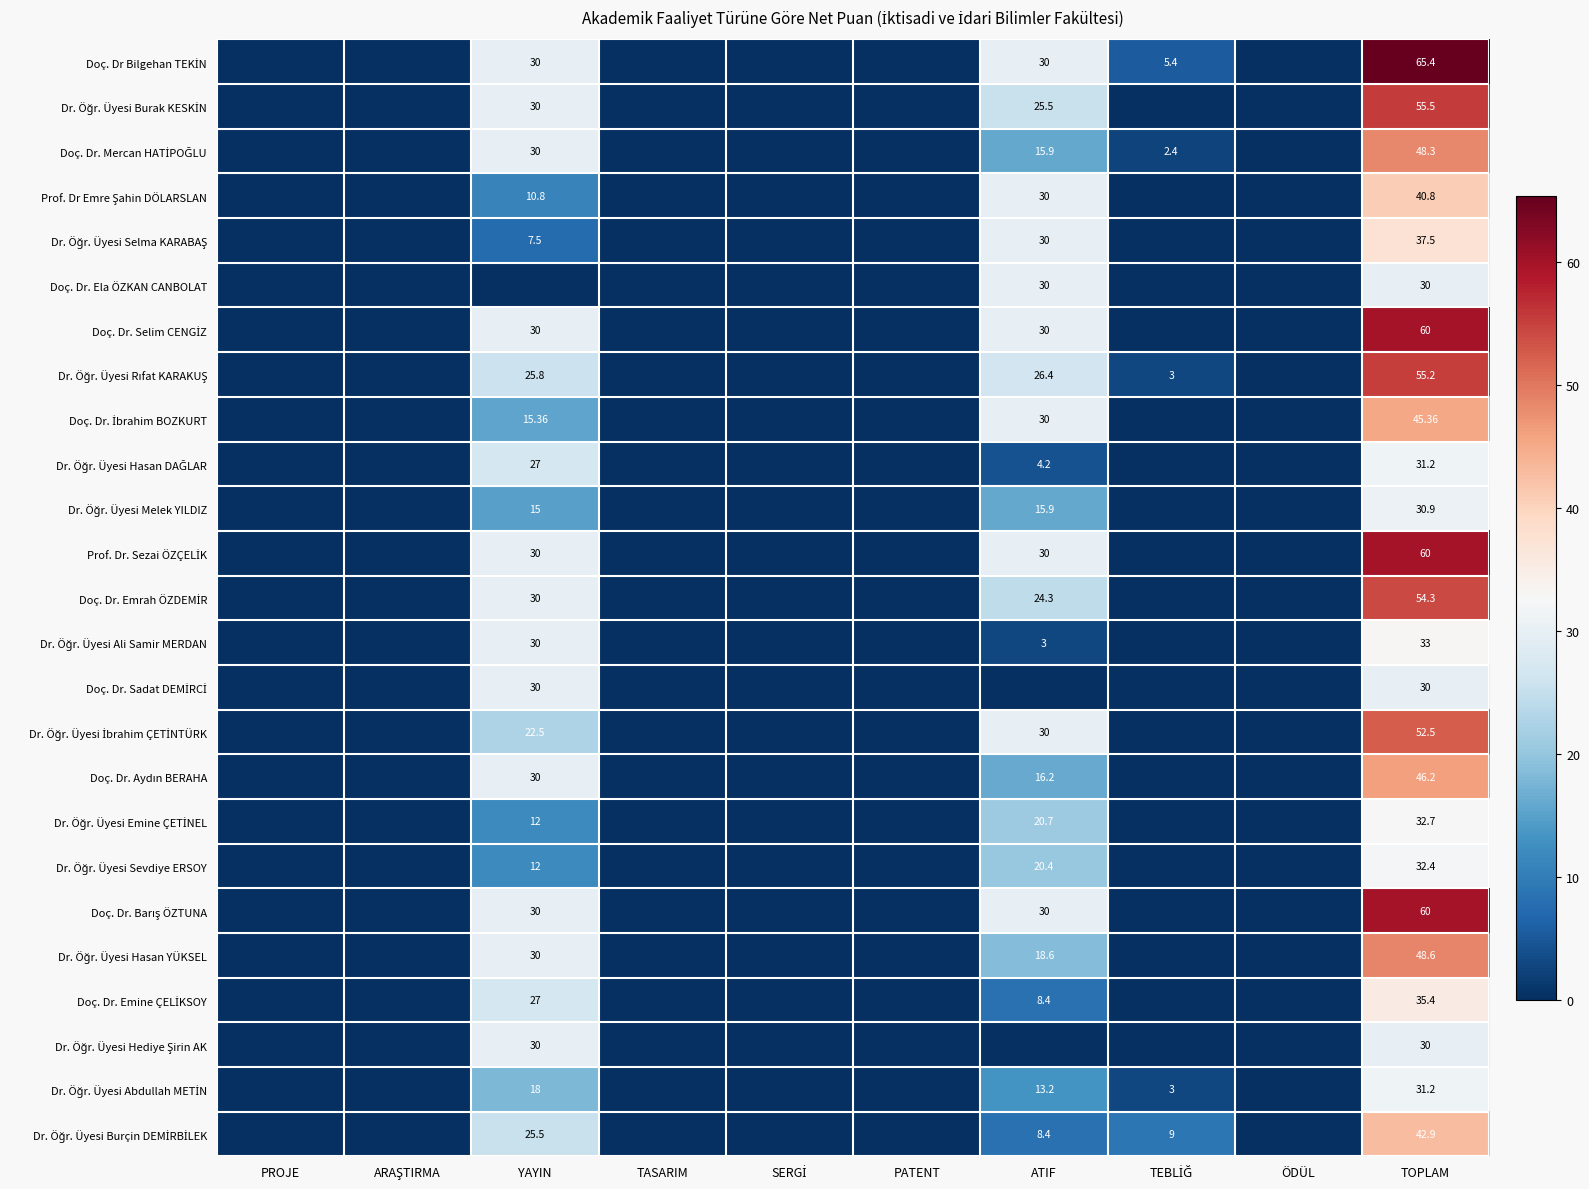

The Doç. Dr. İbrahim BOZKURT series shows 0.0 at SERGİ. True or false?

True